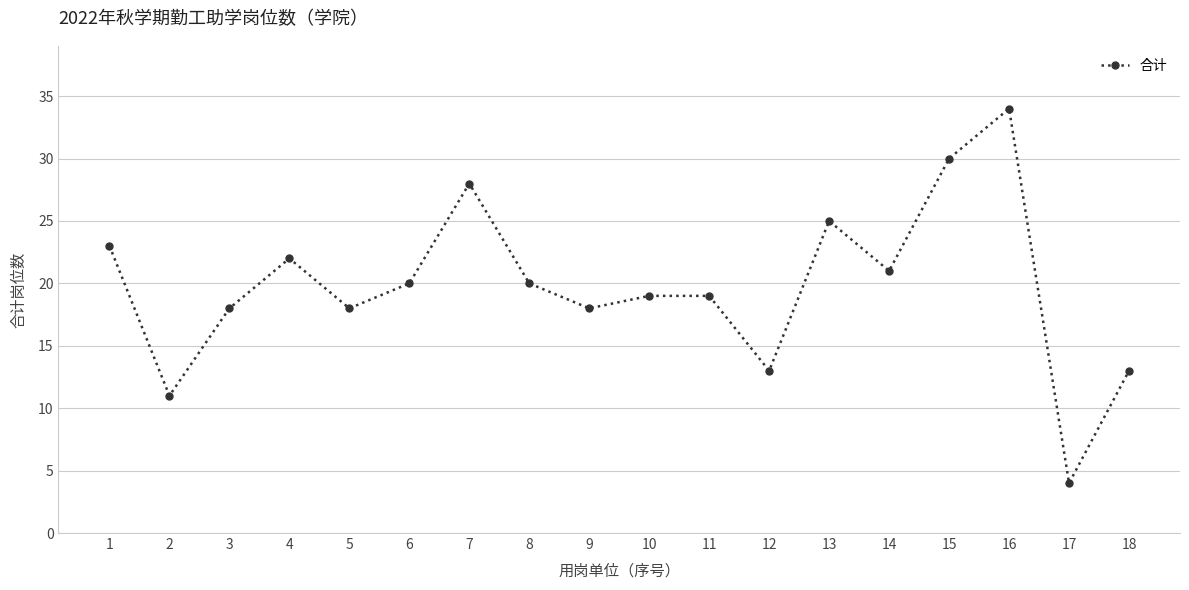

How many data points are less than 20?

9